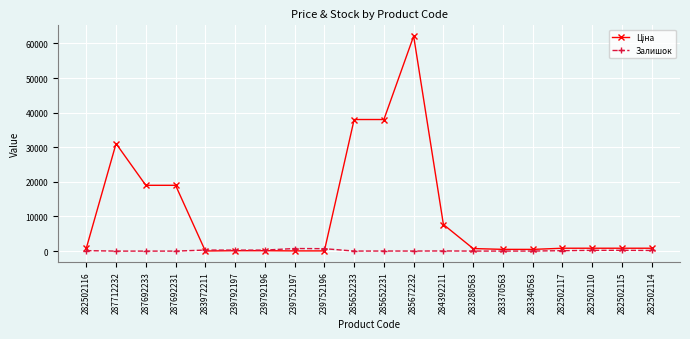

What is the label of the 2nd point from the right?

282502115